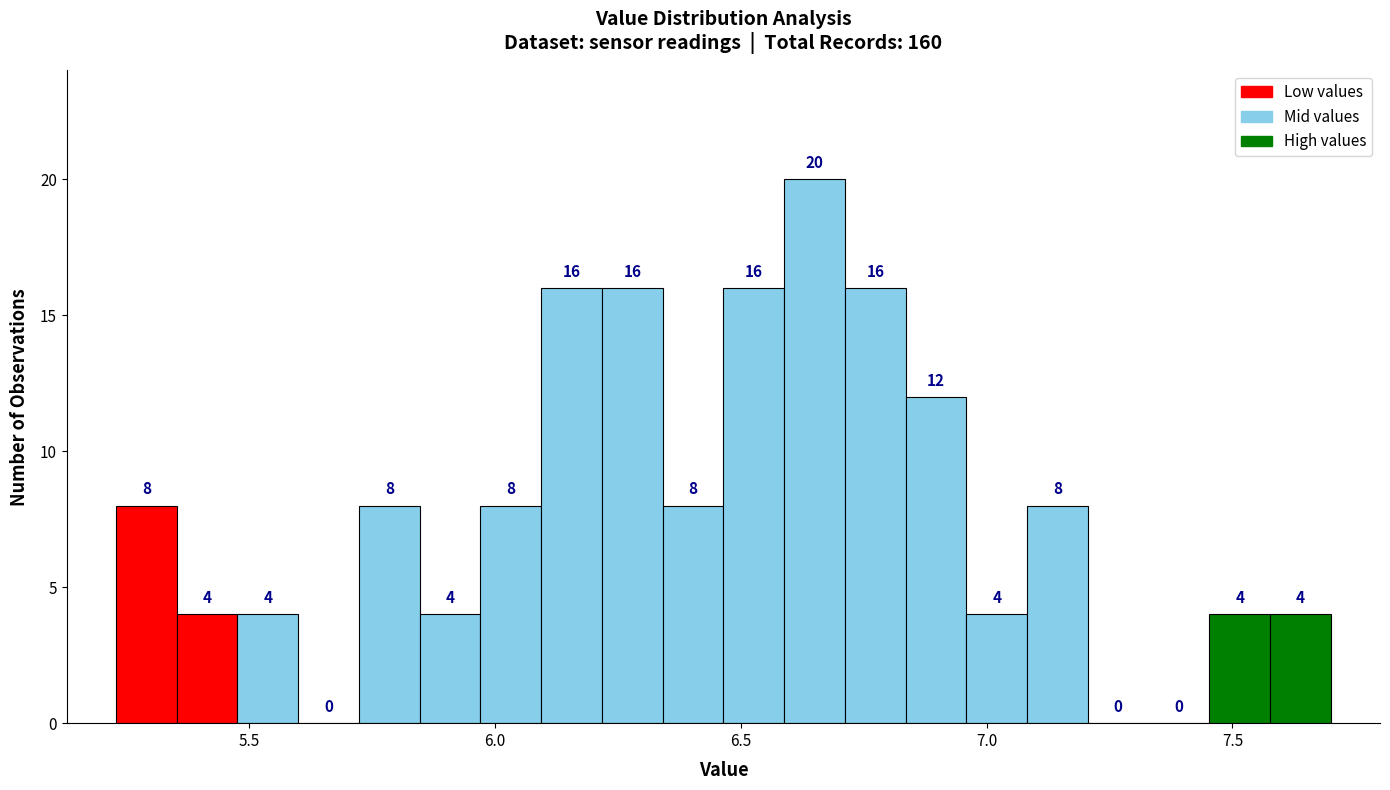

Around what value on the x-axis is the tallest bar? Give the approximate position of its centre, as read against the axis.

6.65